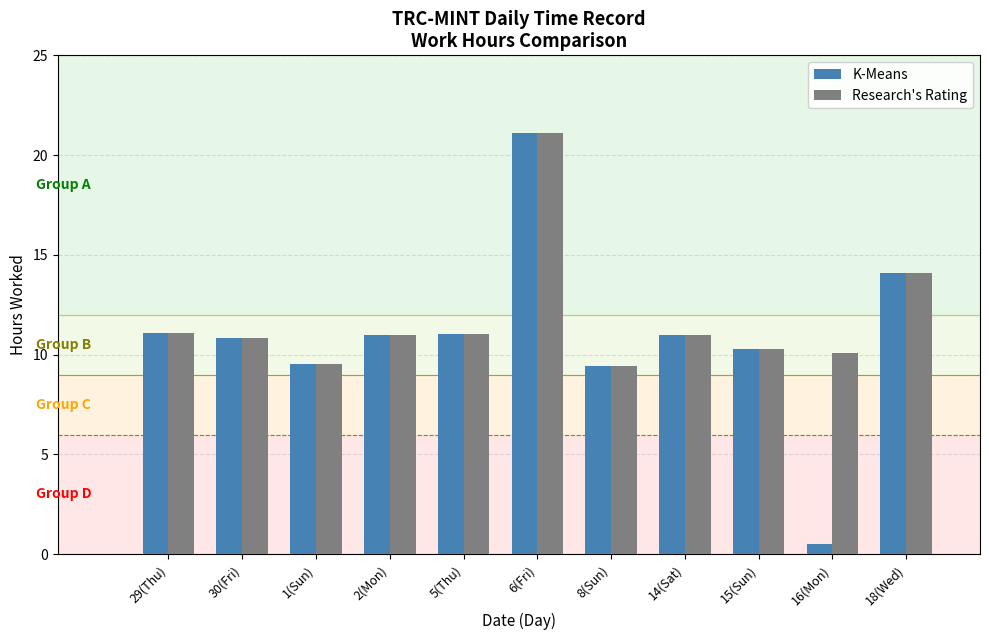

What is the maximum value shown in the chart?

21.1